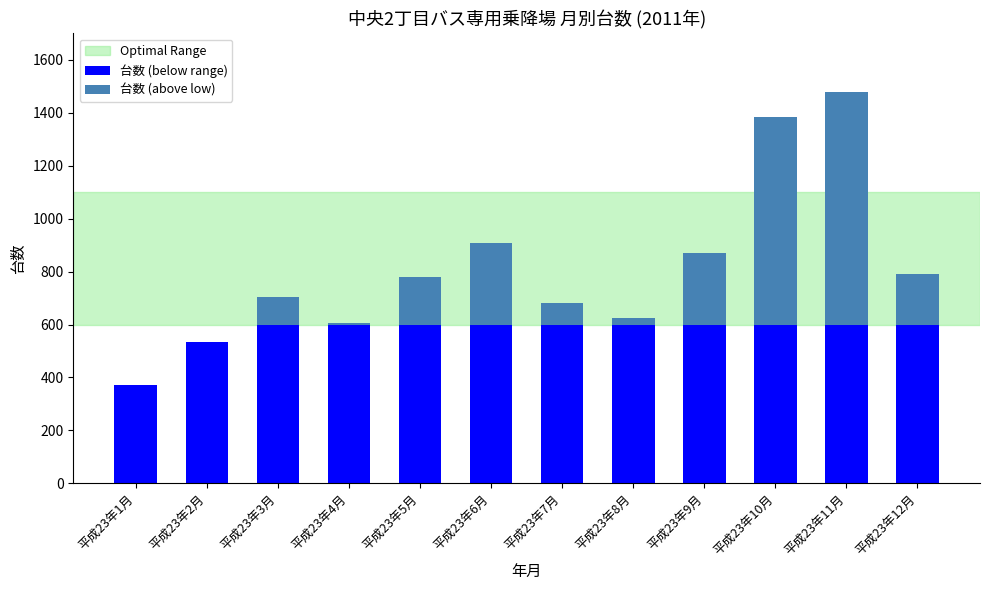

At which category is the sum across all series the highest?

平成23年11月